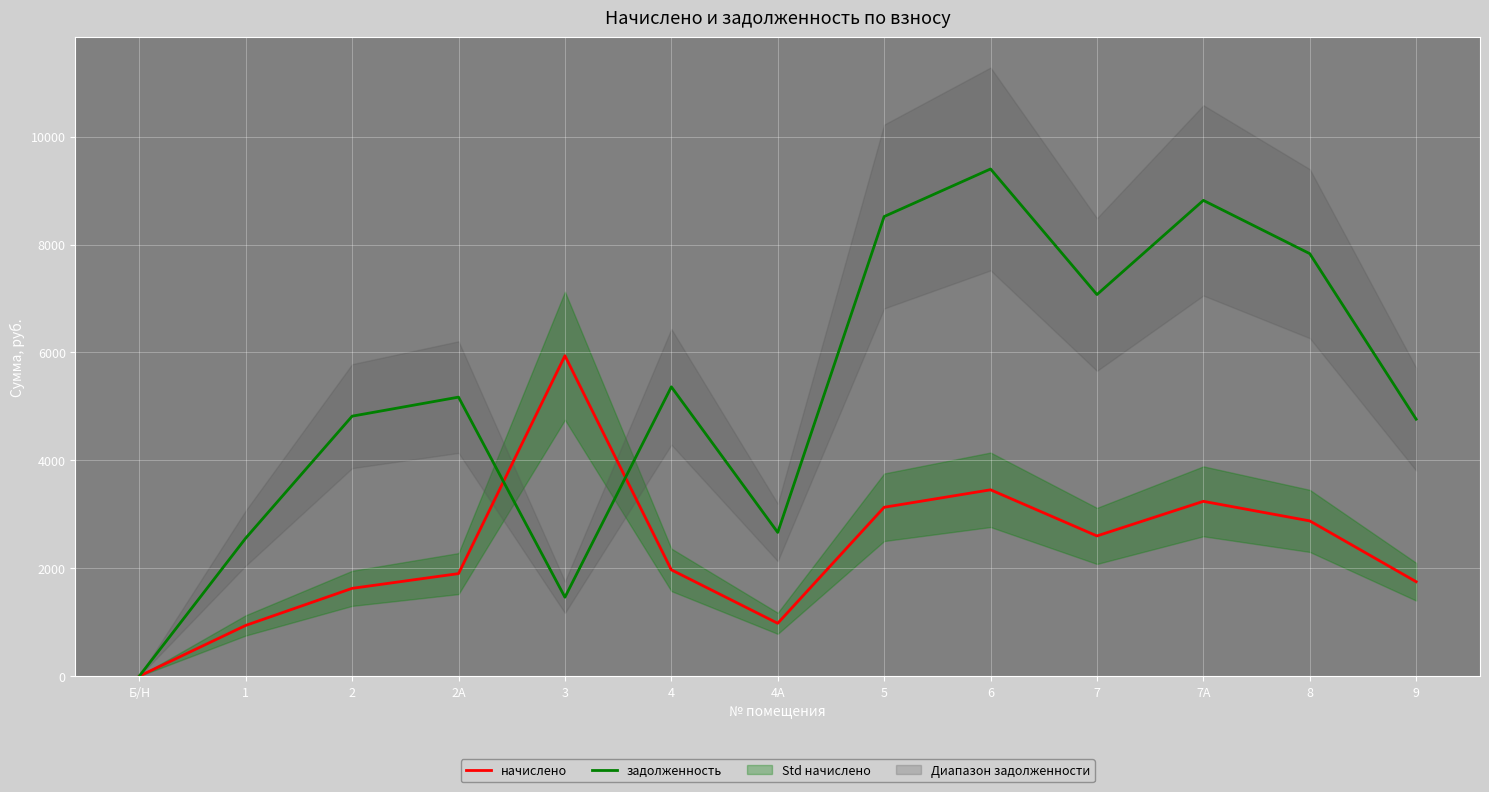

Which series changed the most between Б/Н and 8?

задолженность